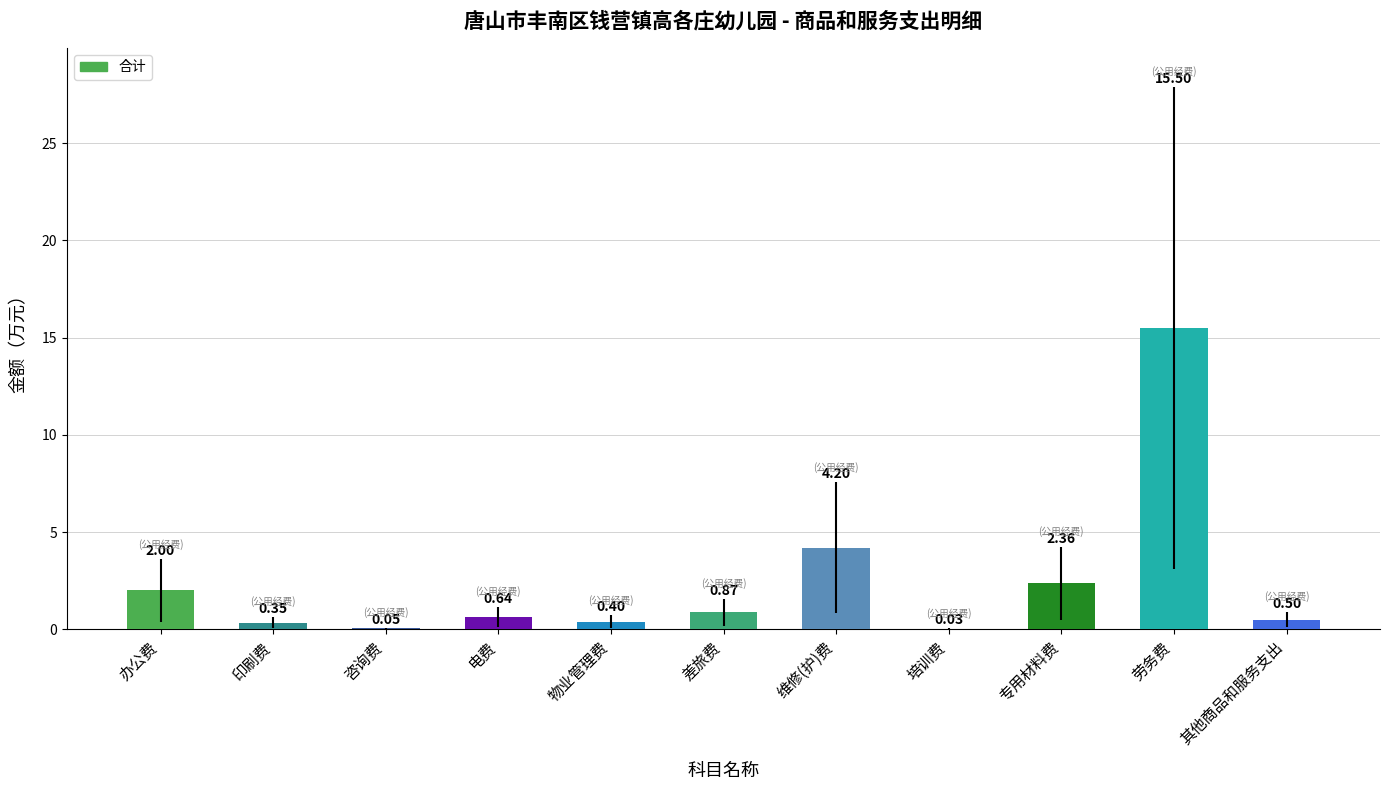

What is the change in value from 差旅费 to 劳务费?

+14.6